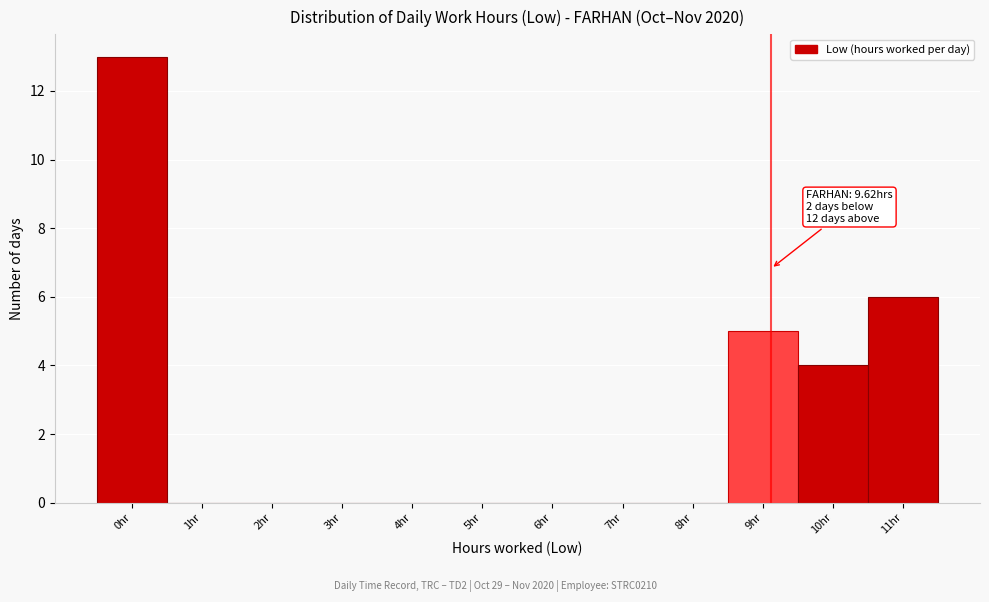

Reading right to left, list all the values displayed in this chart.

11hr=6	10hr=4	9hr=5	8hr=0	7hr=0	6hr=0	5hr=0	4hr=0	3hr=0	2hr=0	1hr=0	0hr=13